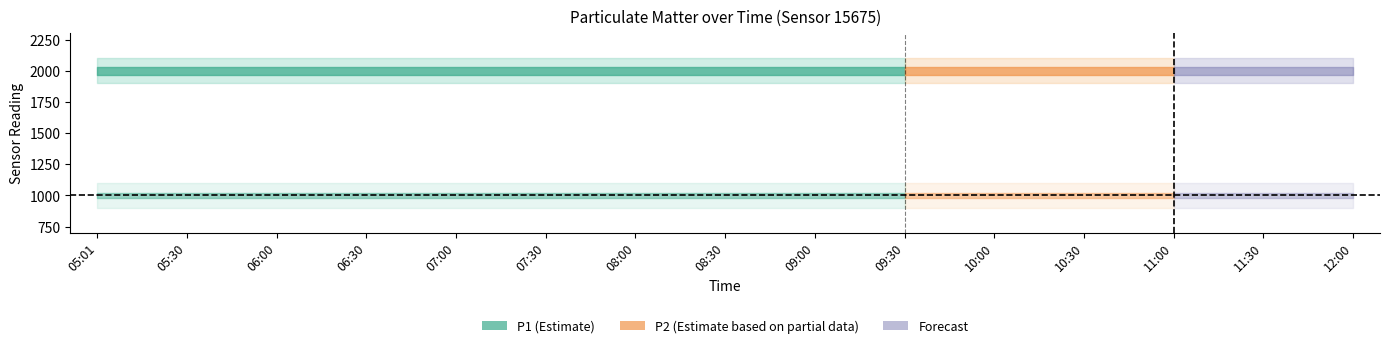

Between 06:00 and 10:00, which series saw the biggest shift?

P1